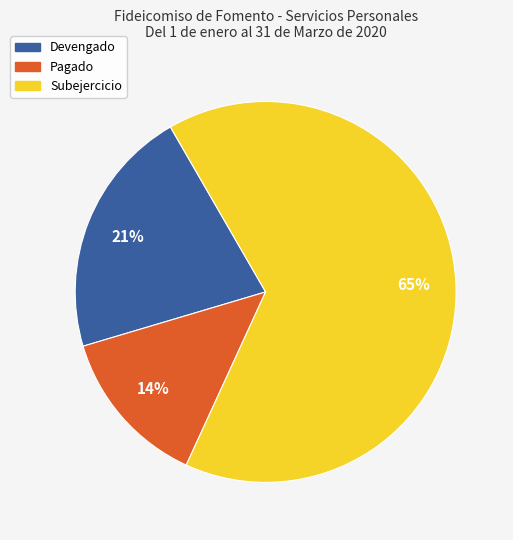

Does Subejercicio represent more than half of the total?

Yes